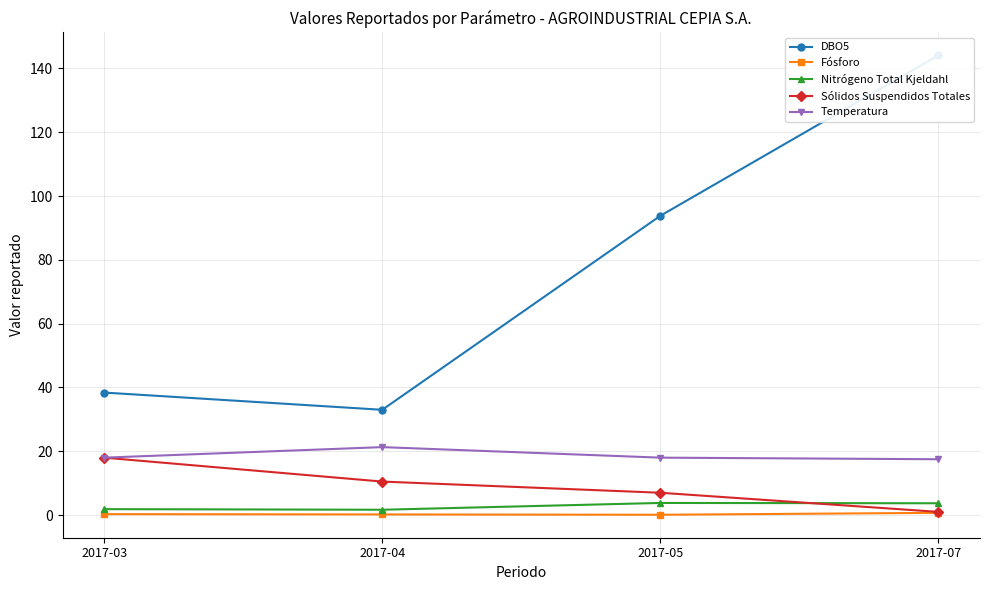

What is the sum of all Temperatura values?

74.8